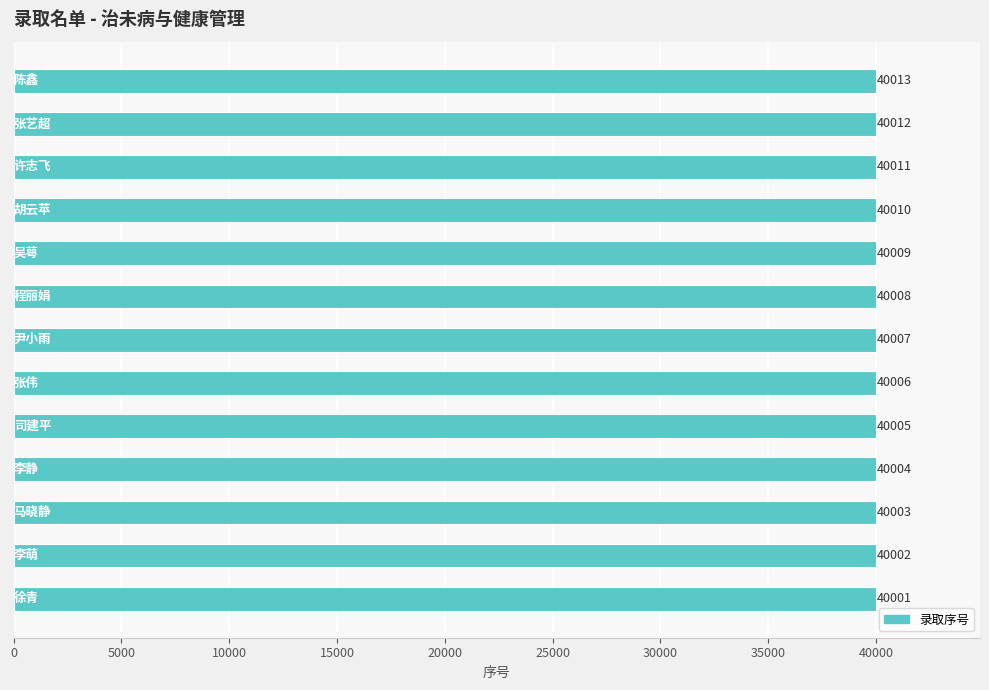

What is the greatest value displayed?

40013